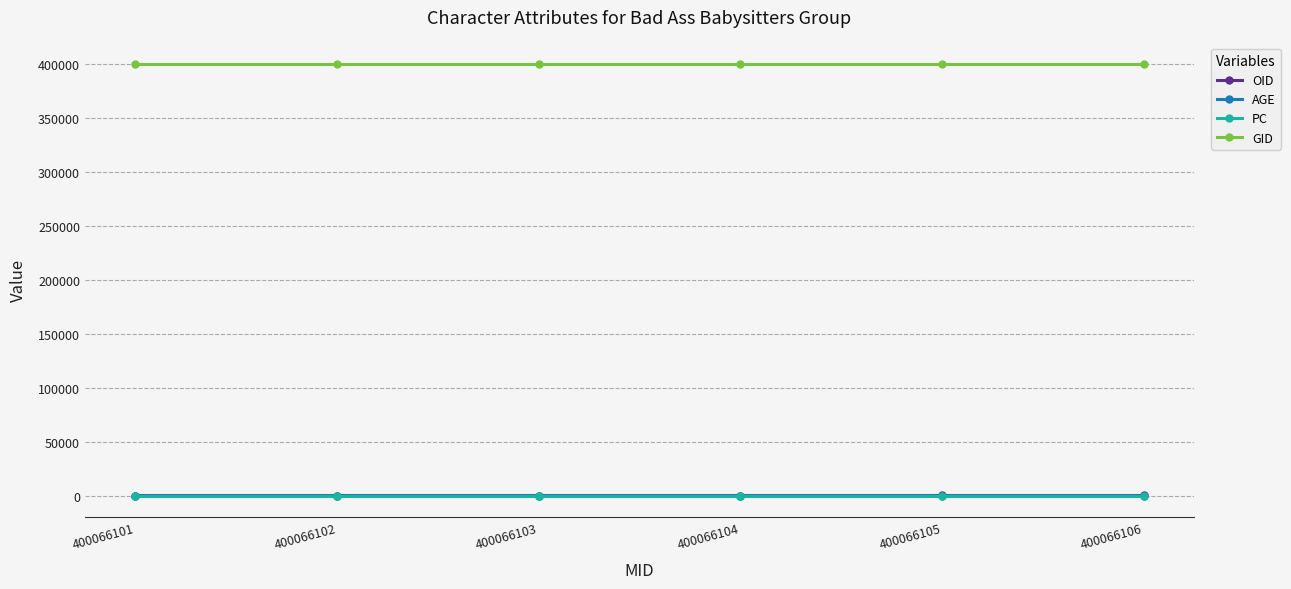

True or false: GID has more than 2 interior local peaks.

False